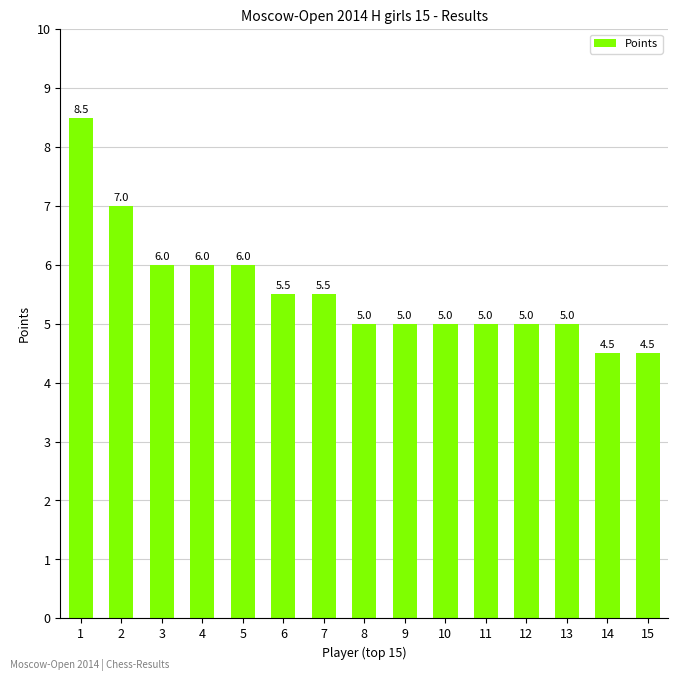

Which has a higher value, 7 or 8?

7